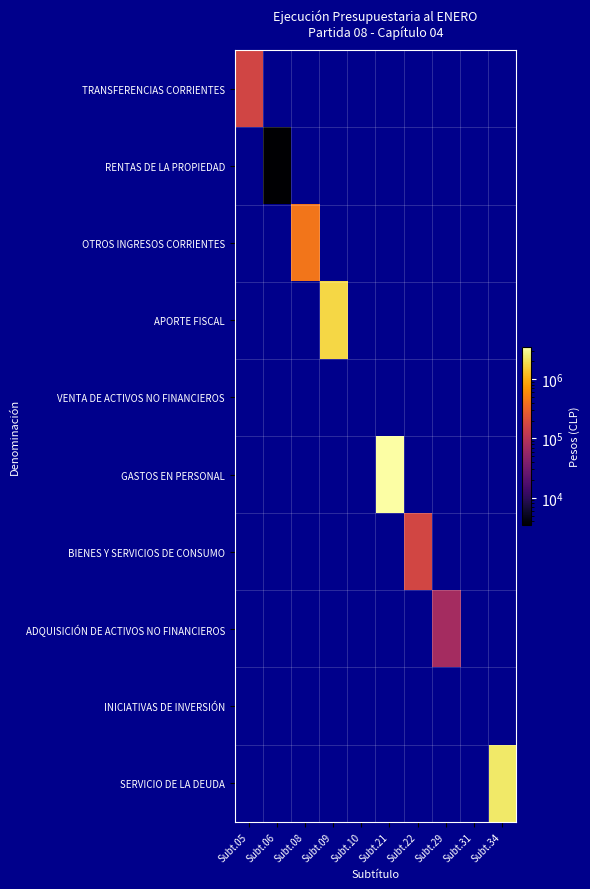

What is the total value across all series at Subt.05?

165249